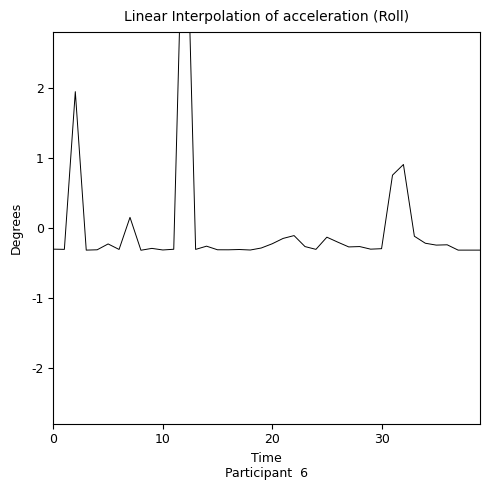

The chart shows a value of -0.1 at 22. True or false?

True